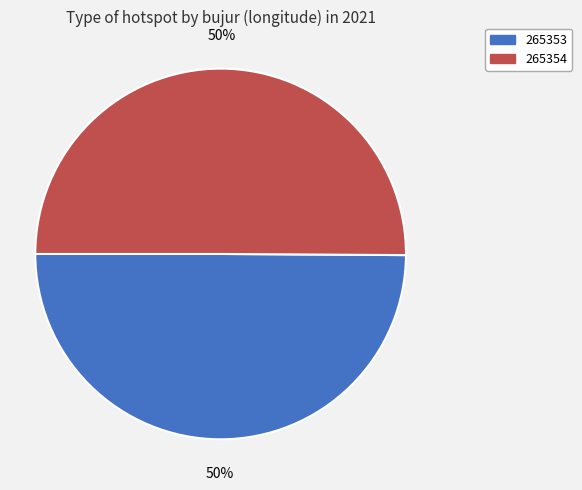

True or false: 265354 accounts for 37% of the total.

False